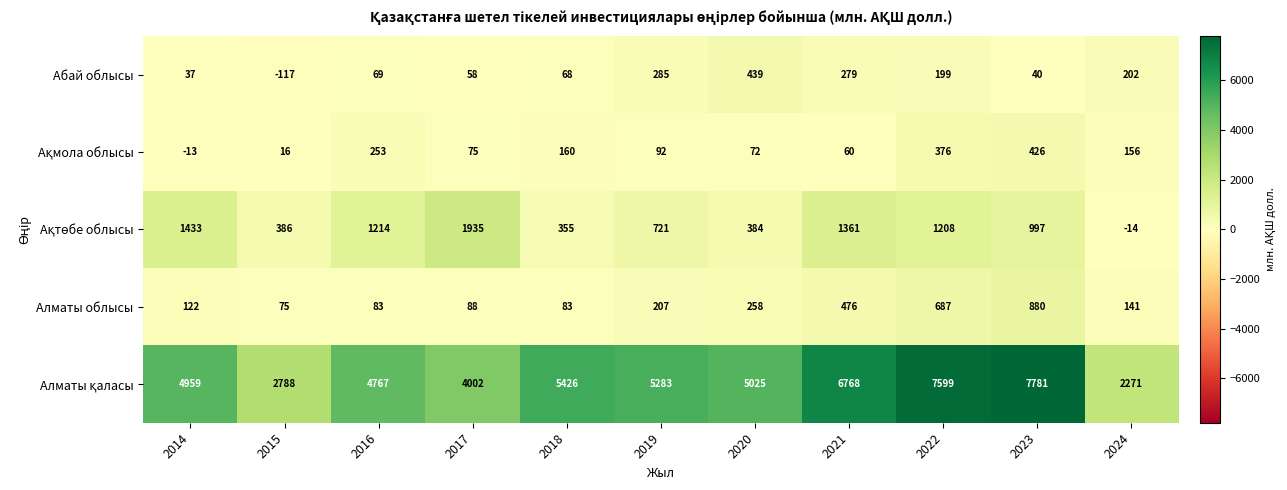

What is the smallest value displayed?

-117